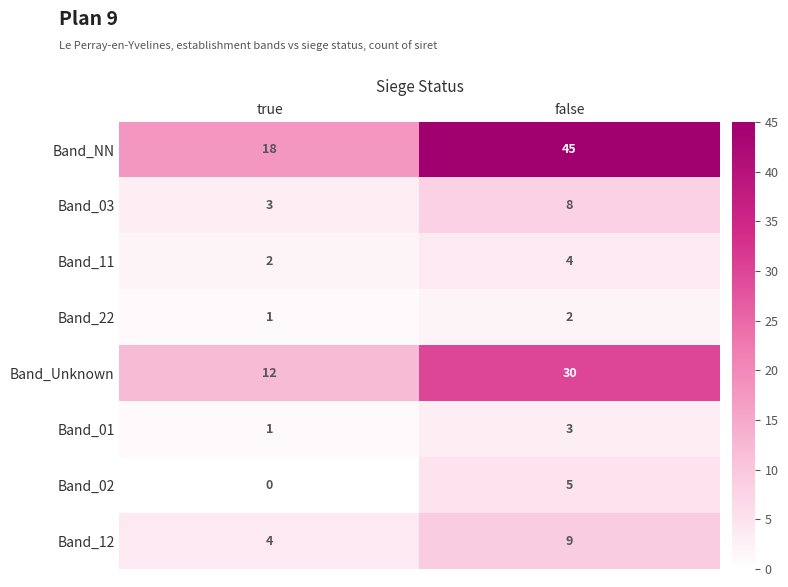

What is the sum of the Band_12 values at false and true?

13